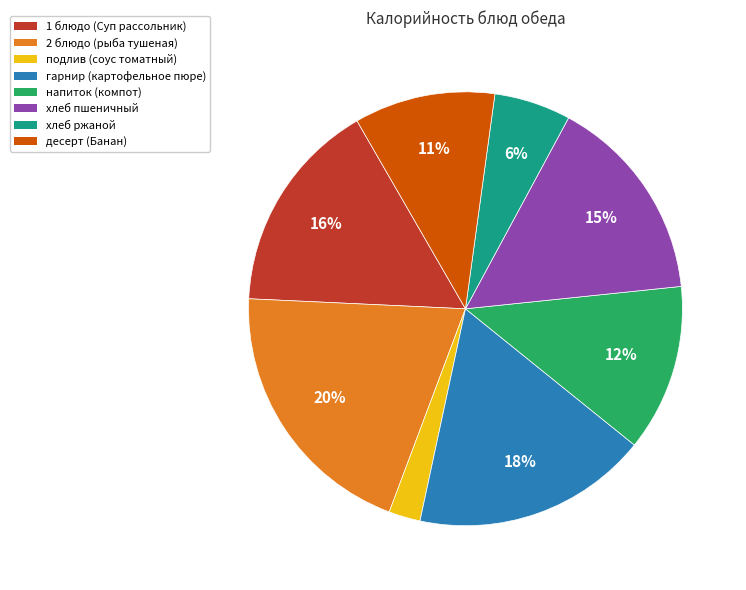

Is it true that напиток (компот) is 18% of the pie?

False